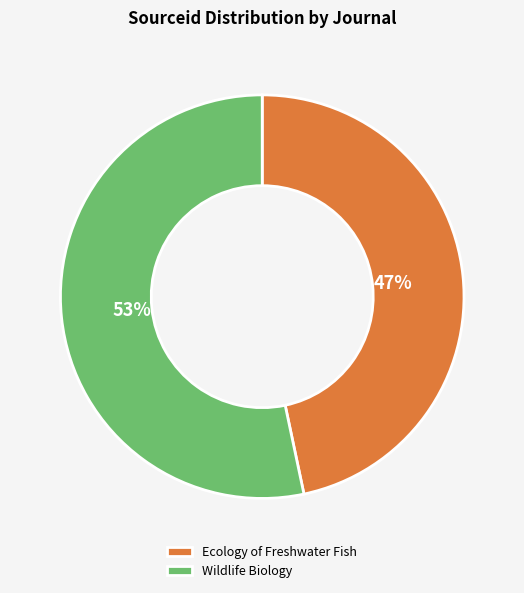

How many segments does this pie chart have?

2